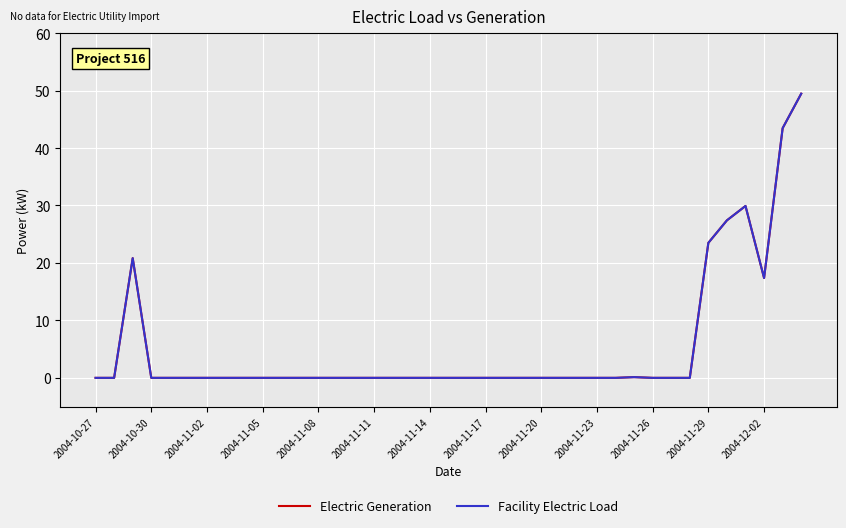

Does the chart display data point markers on the line(s)?

No